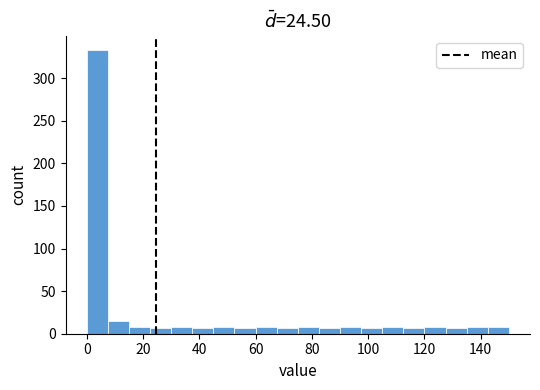

Around what value on the x-axis is the tallest bar? Give the approximate position of its centre, as read against the axis.

4